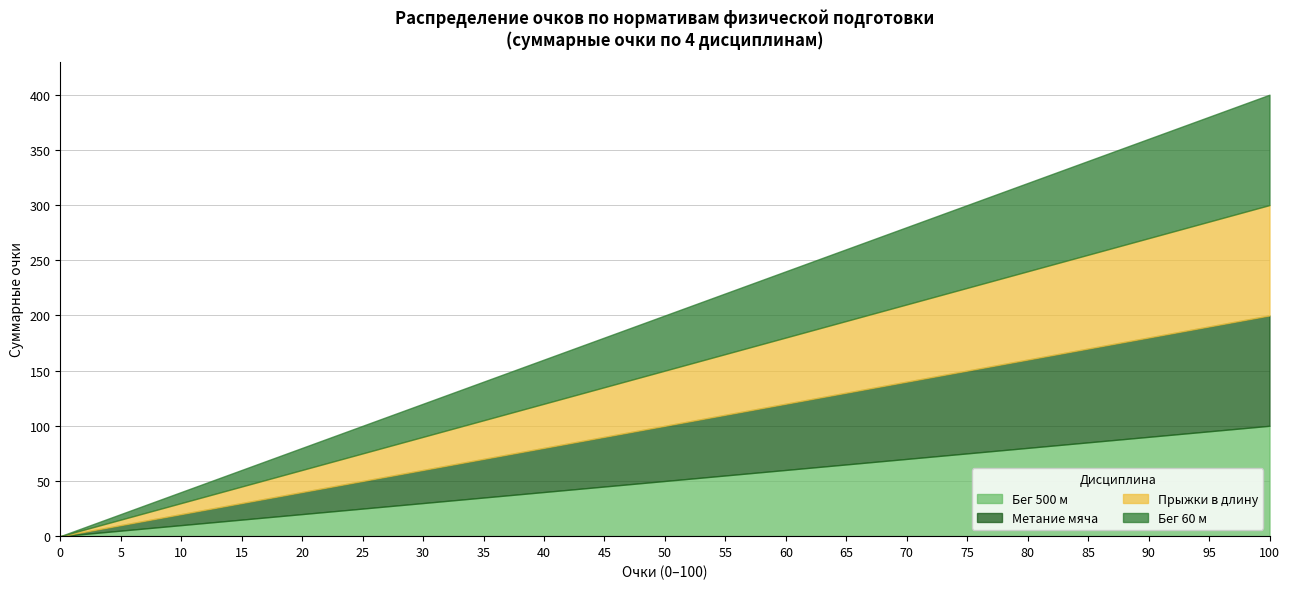

What value does the Бег 60 м (Очки) series have at 70, to the nearest 10?

70